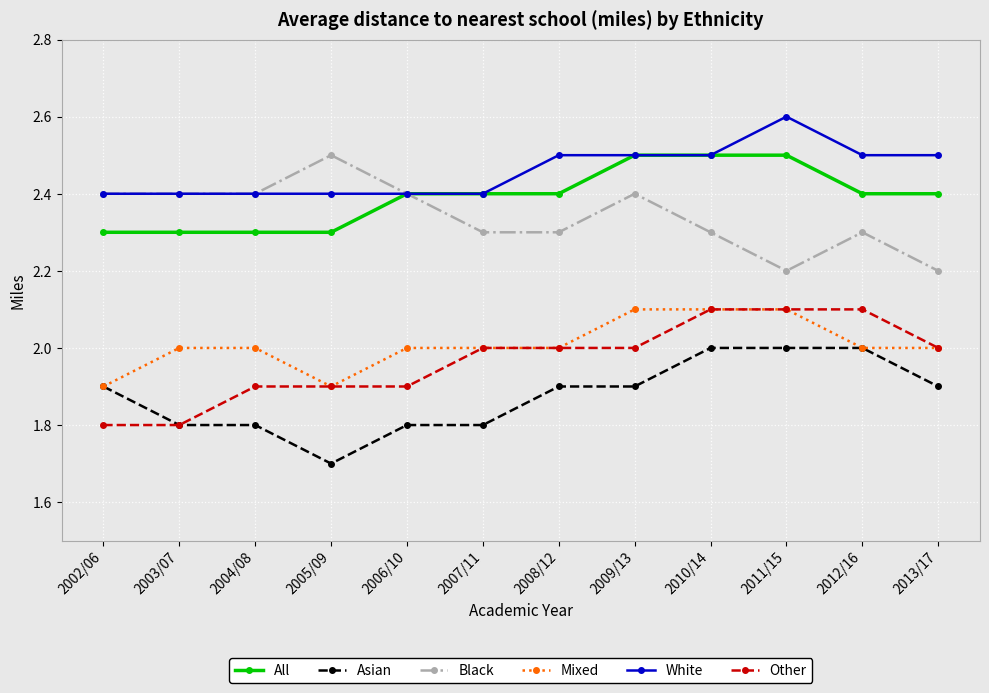

What is the minimum value for Asian?

1.7